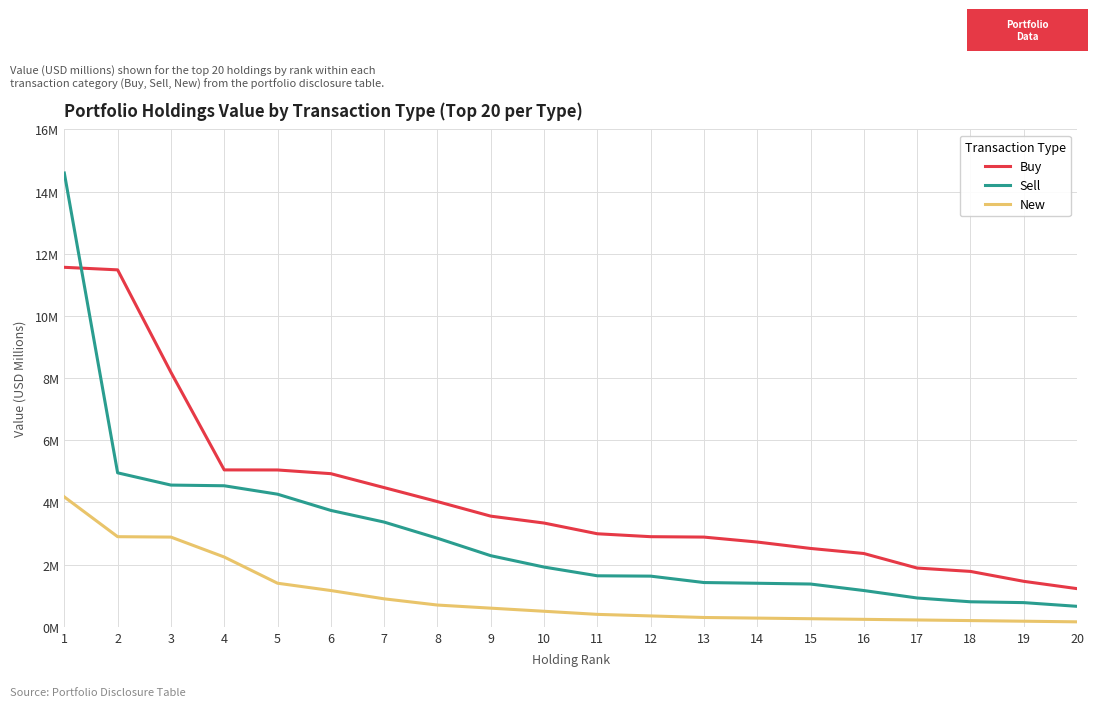

Does the chart have visible grid lines?

Yes